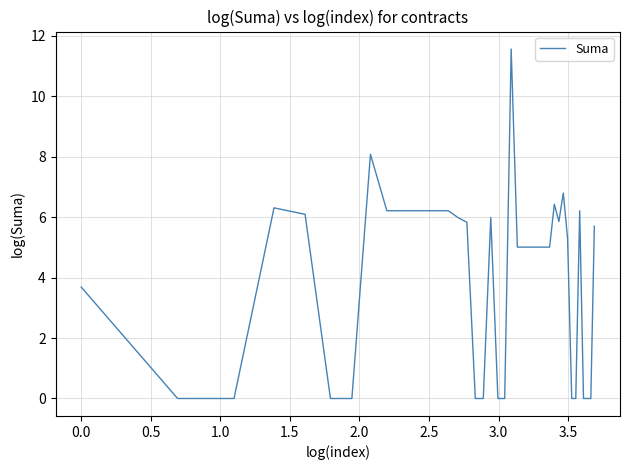

What is the sum of all values?

162.2